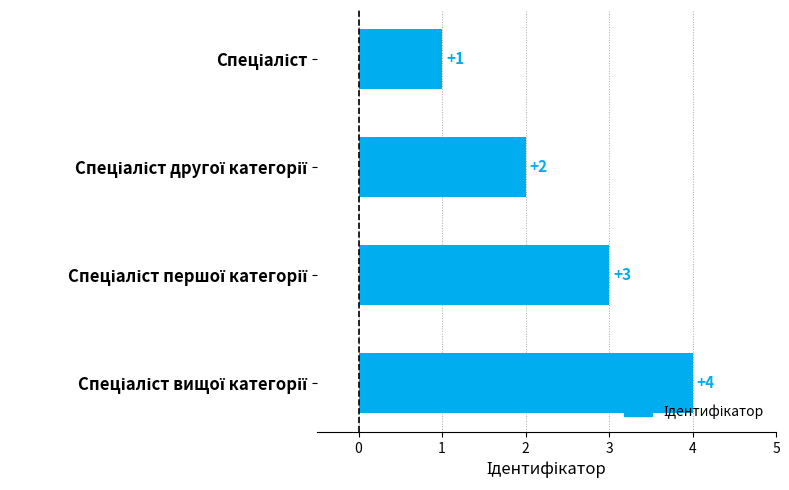

What is the difference between the maximum and minimum values?

3